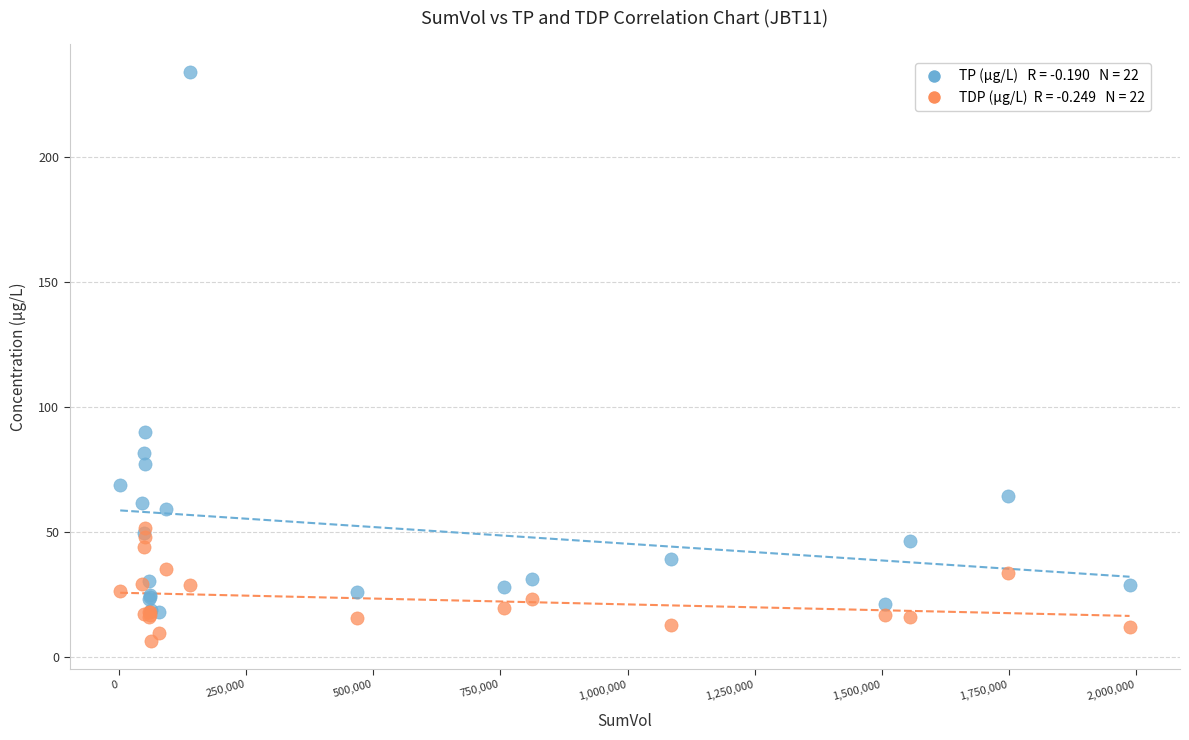

Across all series, what Y value is closest to 120?

89.8